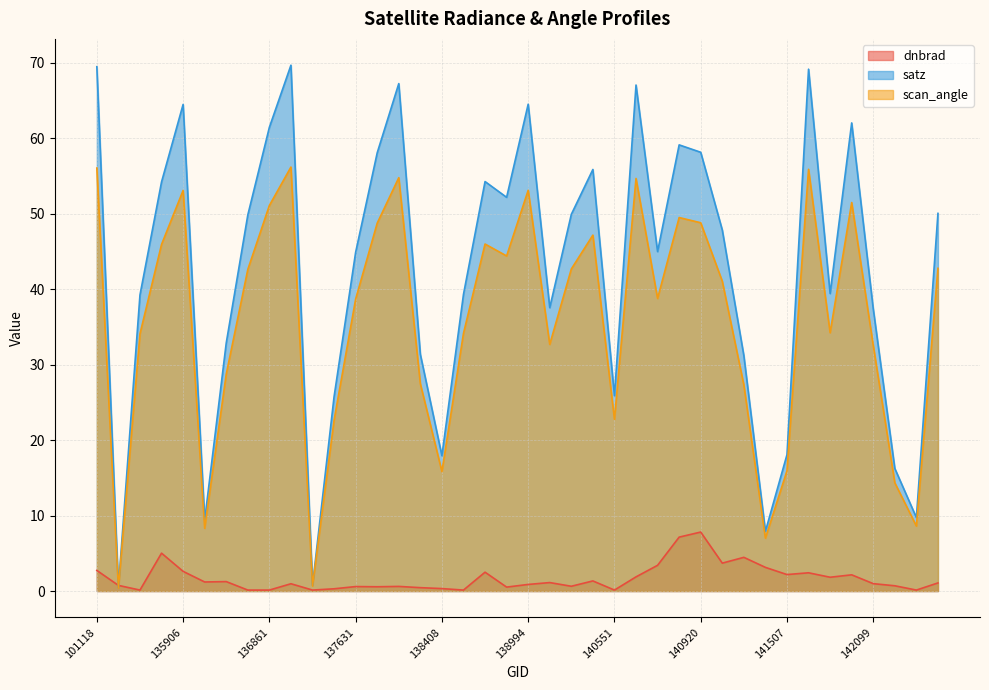

What is the value of the dnbrad point at the 17th from the left?

0.3